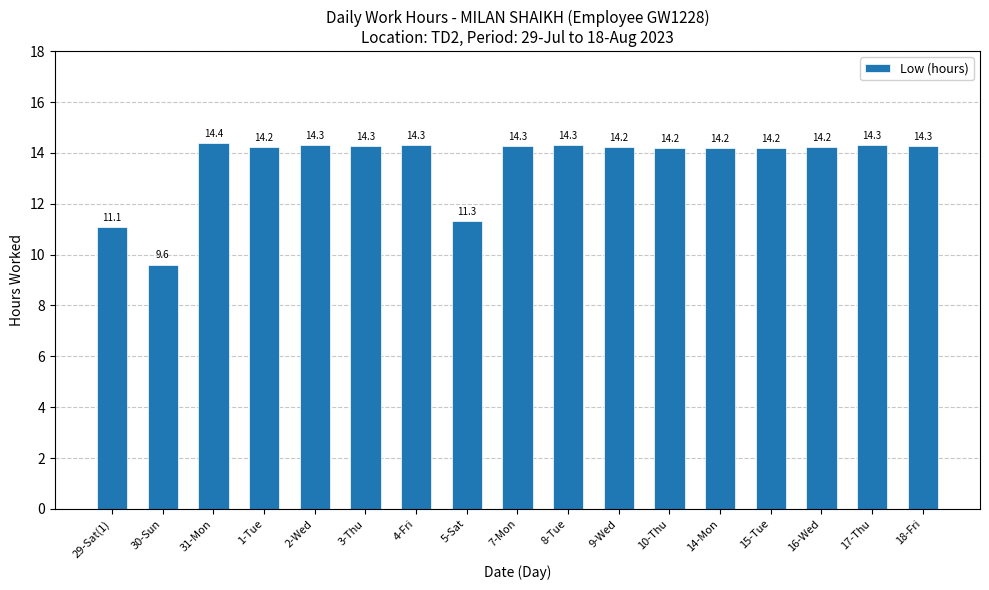

What is the label of the 11th bar from the right?

4-Fri